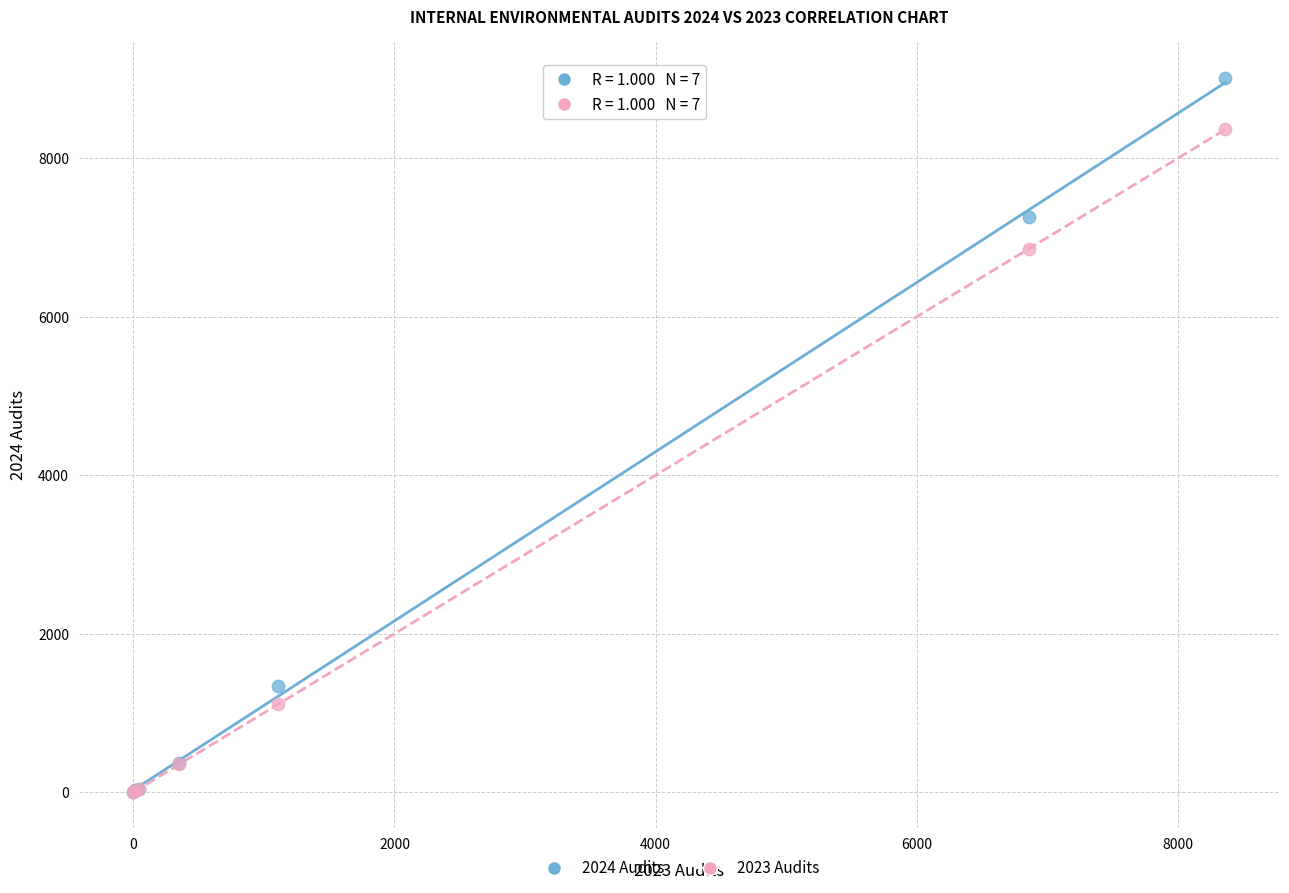

In the 2023 Audits series, what Y value is closest to 4182?

6860